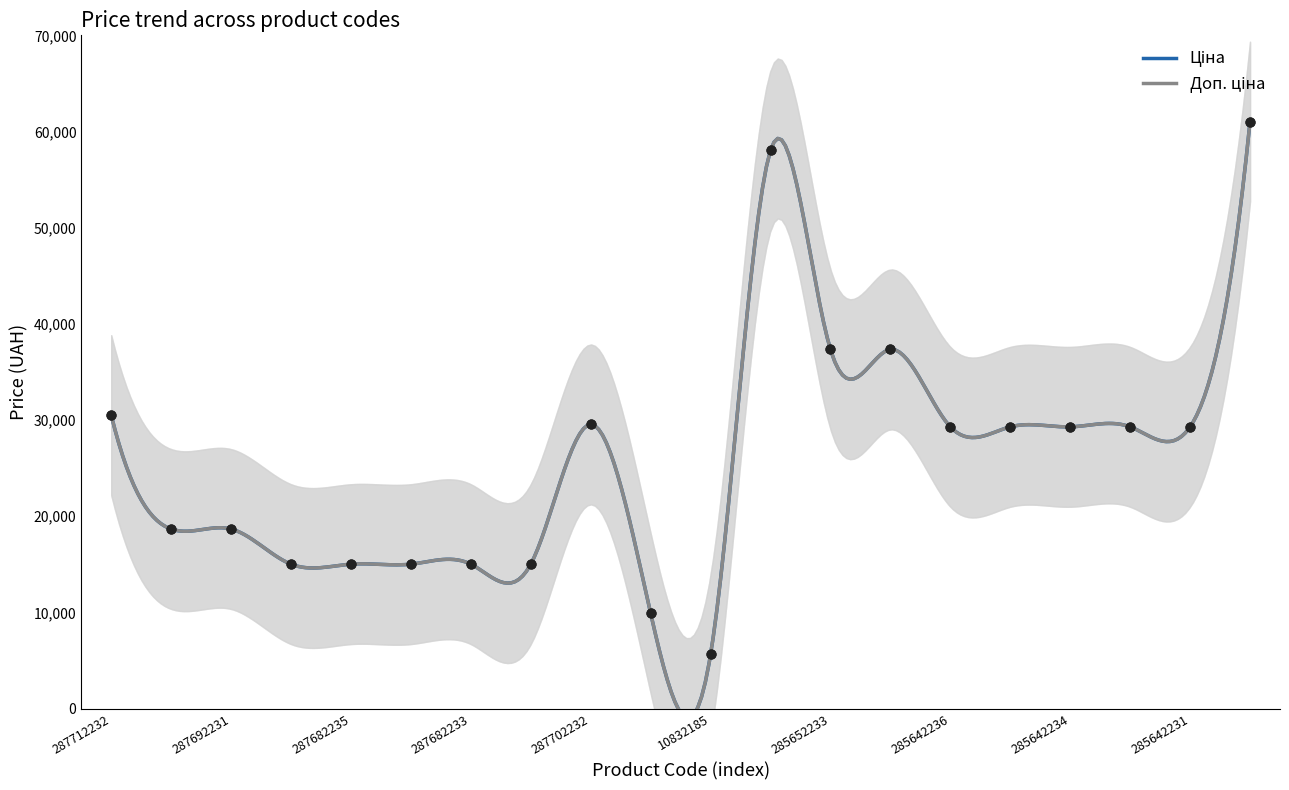

What are all the series names shown in the legend?

Ціна, Доп. ціна